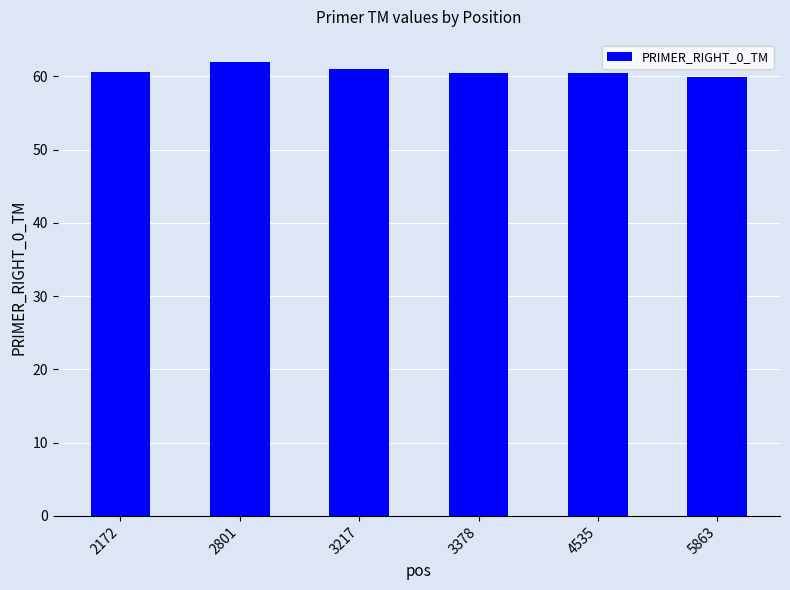

What is the greatest value displayed?

61.9